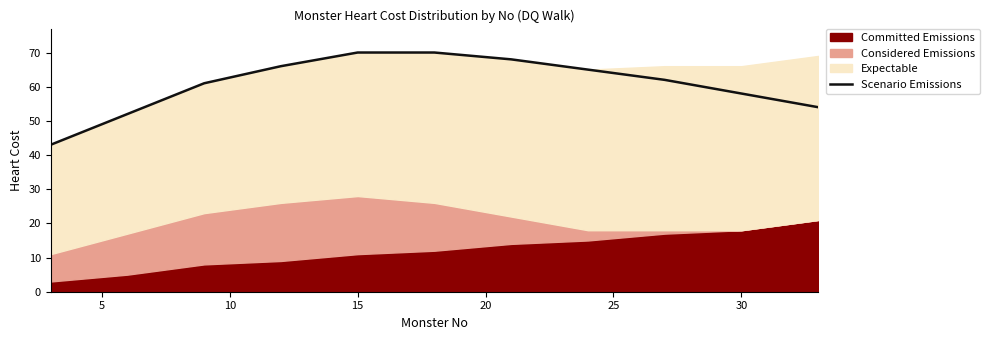

What is the highest value of the Scenario Emissions series?

70